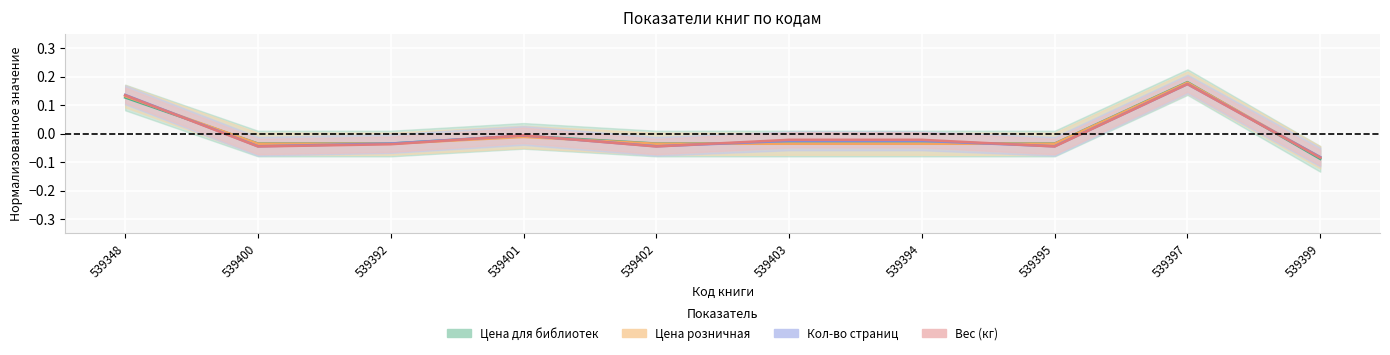

What is the label of the 2nd point from the right?

539397